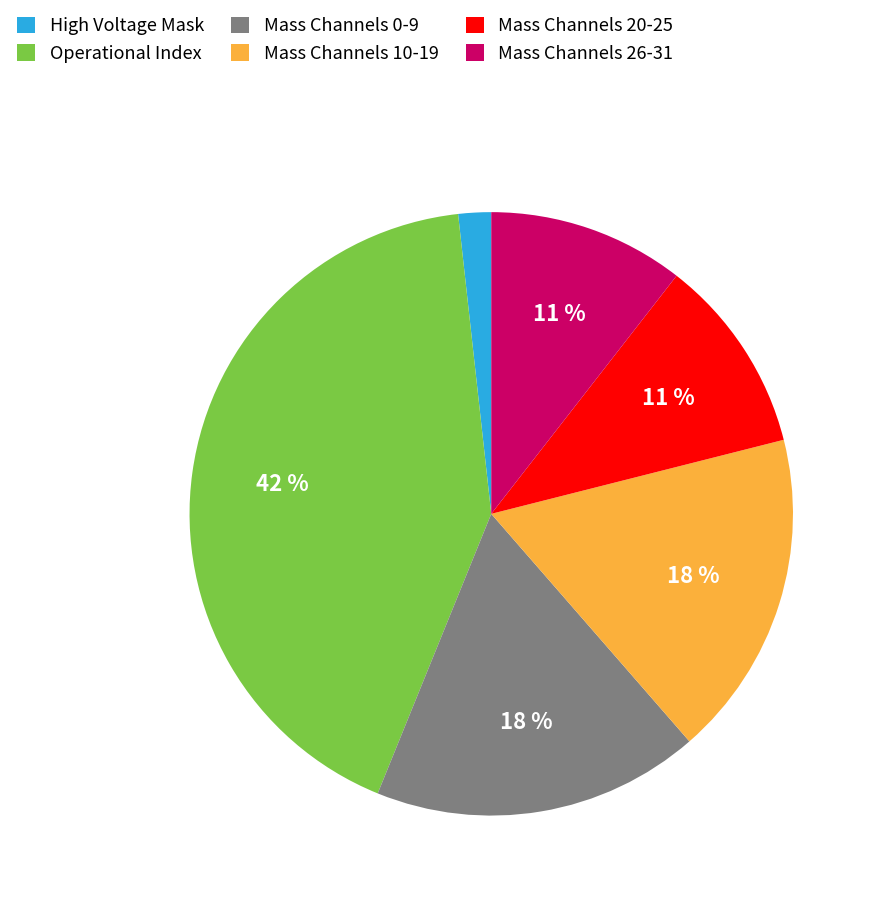

To the nearest percent, what is the average slice percentage?

17%